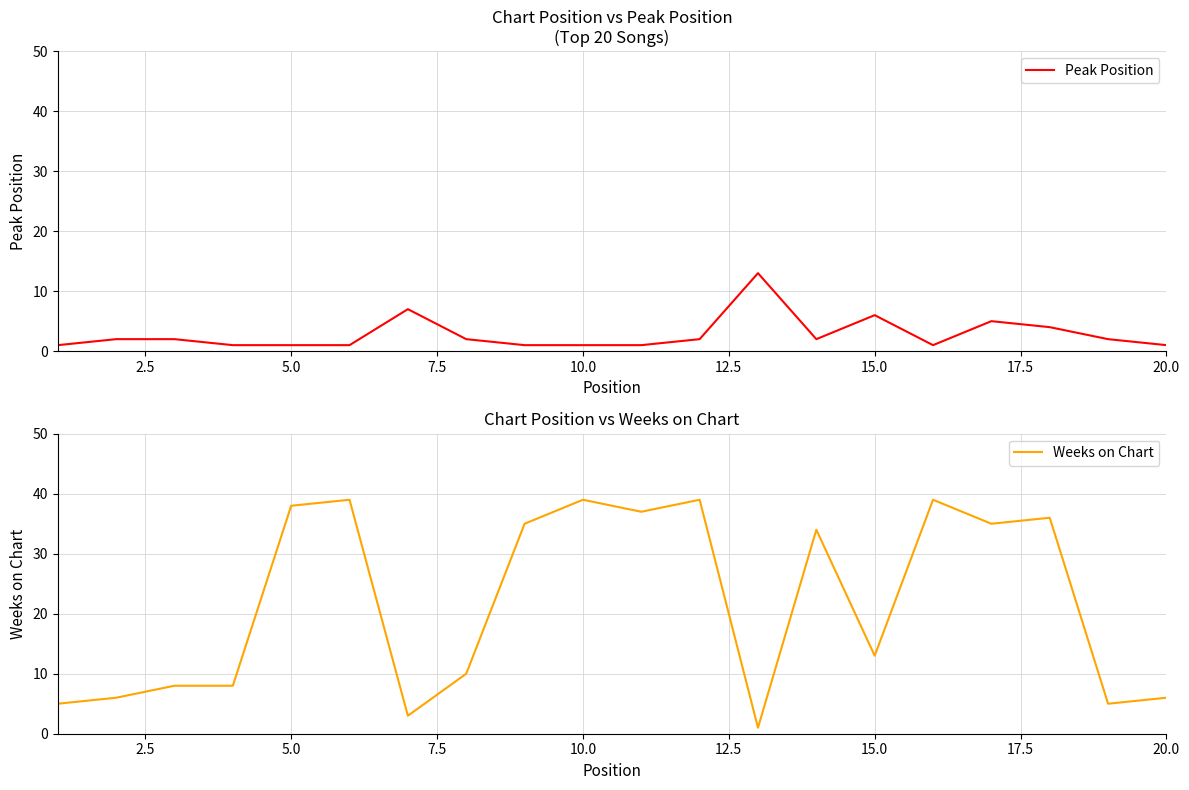

After their last crossing, which series has the higher values: Peak Position or Weeks on Chart?

Weeks on Chart